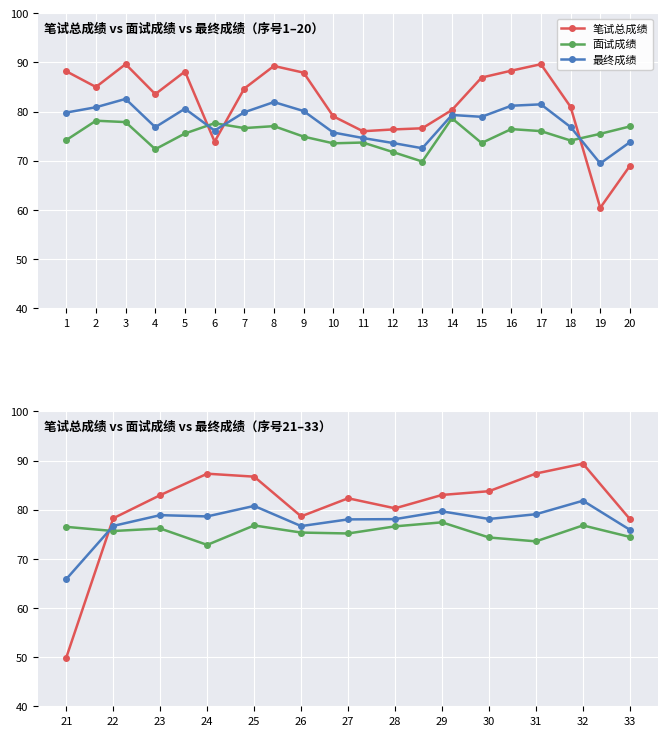

What is the minimum value shown in the chart?

49.9